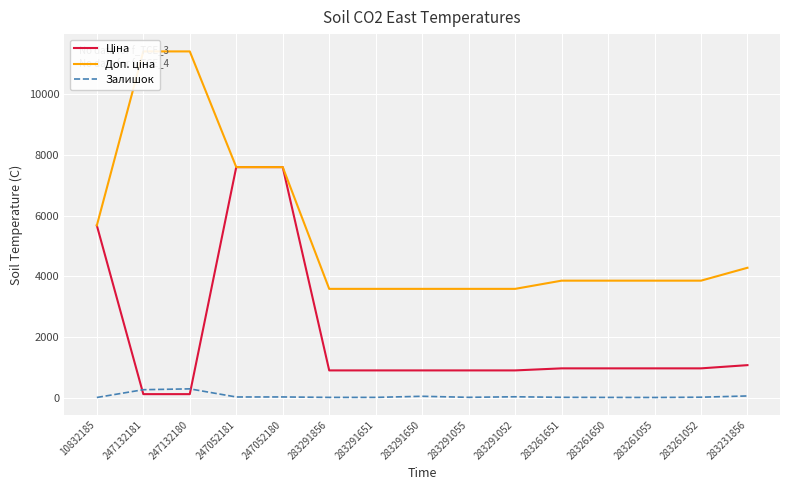

Where does the Залишок series first go above 13?

247132181